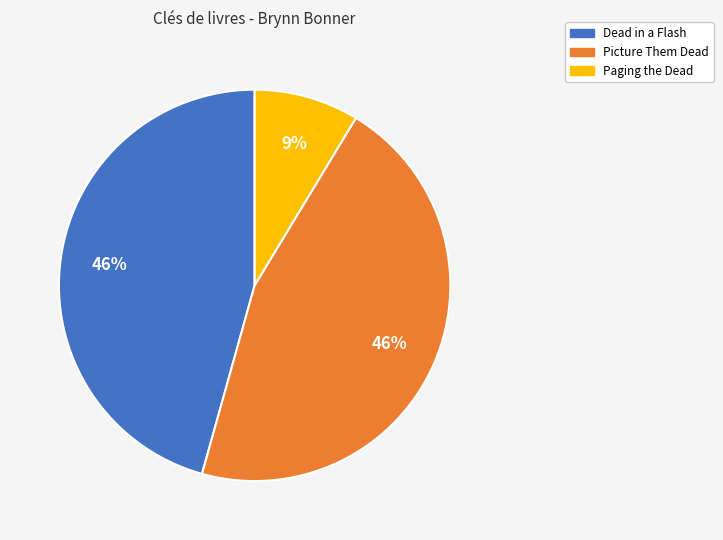

What percentage is the Paging the Dead slice, to the nearest percent?

9%